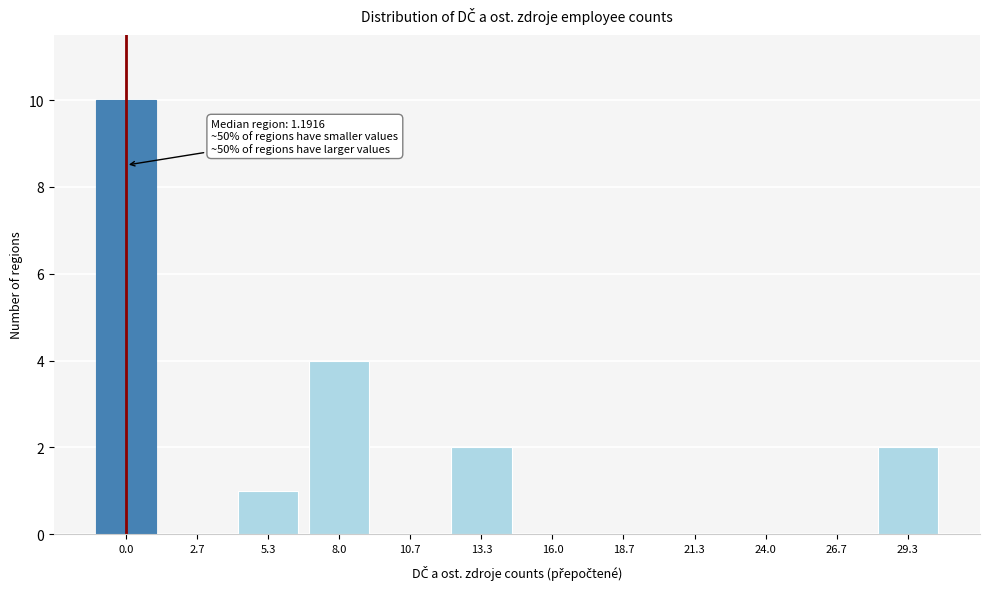

Reading right to left, what are all the values shown in this chart?

29.3=2	26.7=0	24.0=0	21.3=0	18.7=0	16.0=0	13.3=2	10.7=0	8.0=4	5.3=1	2.7=0	0.0=10